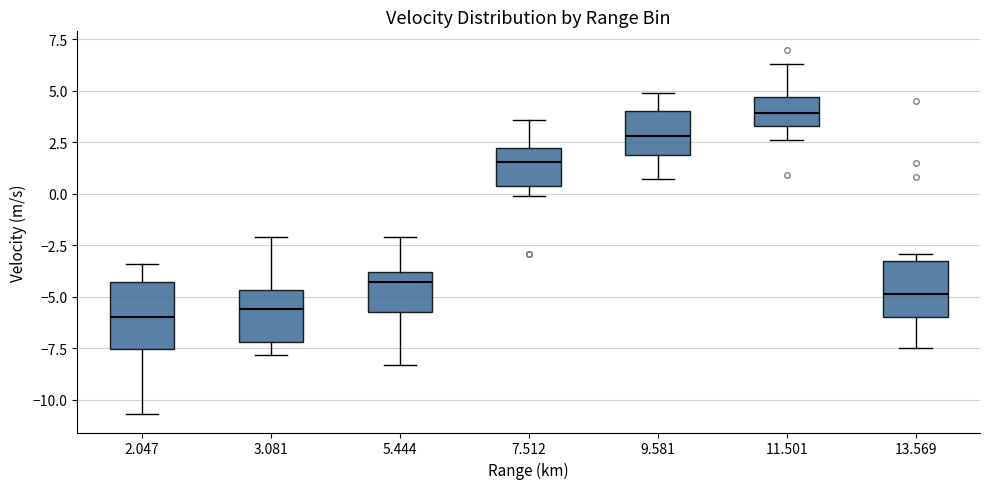

Which box is the tallest, from its lower edge to its upper edge?

2.047